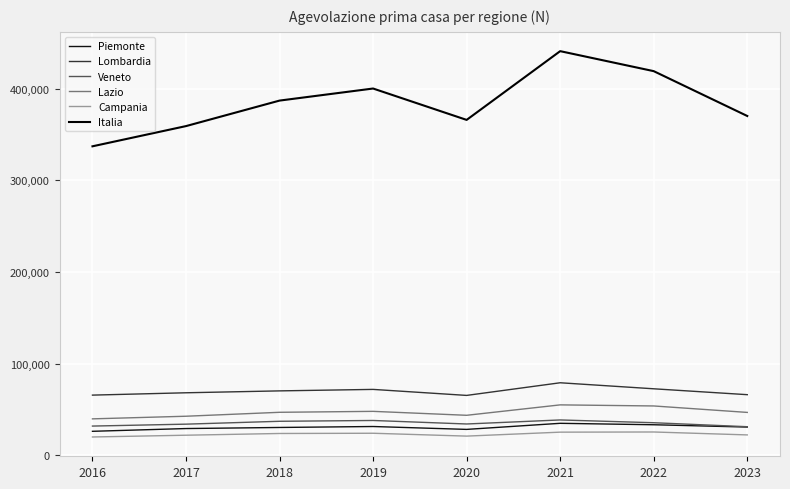

Is it true that Lazio equals 42751 at 2017?

True